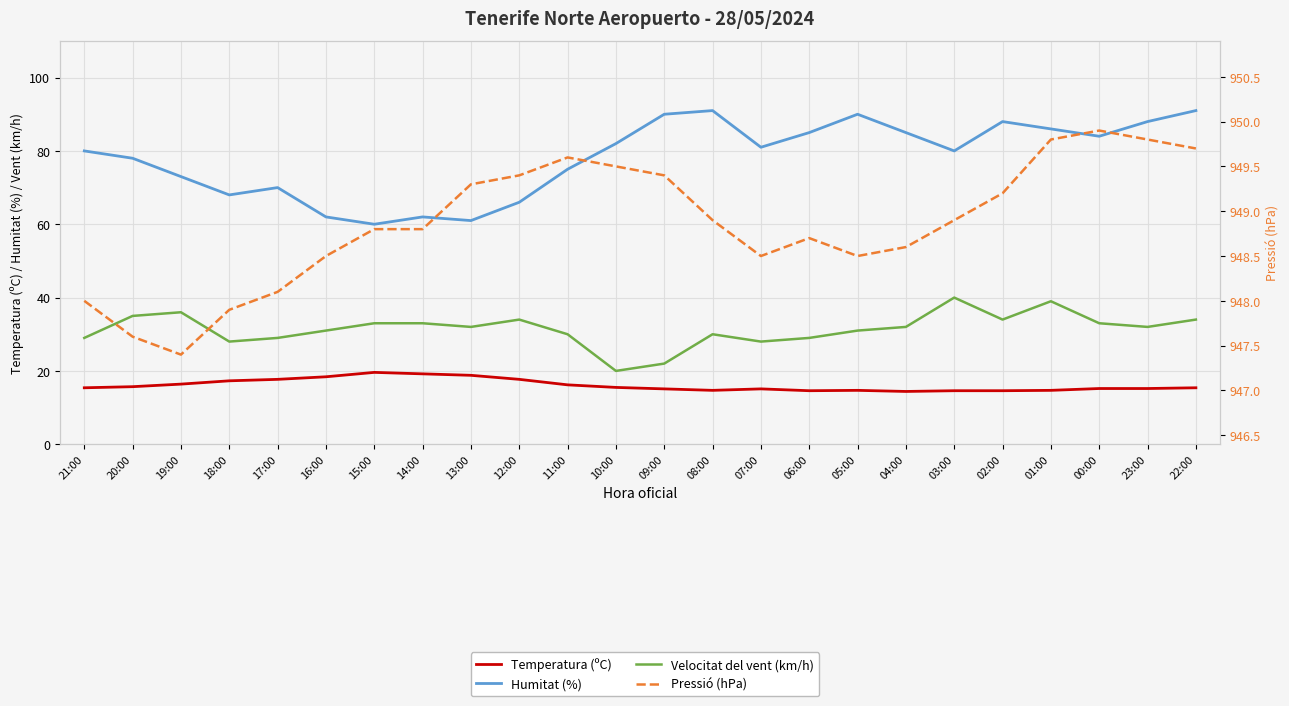

Is it true that Temperatura (ºC) equals 9.9 at 12:00?

False